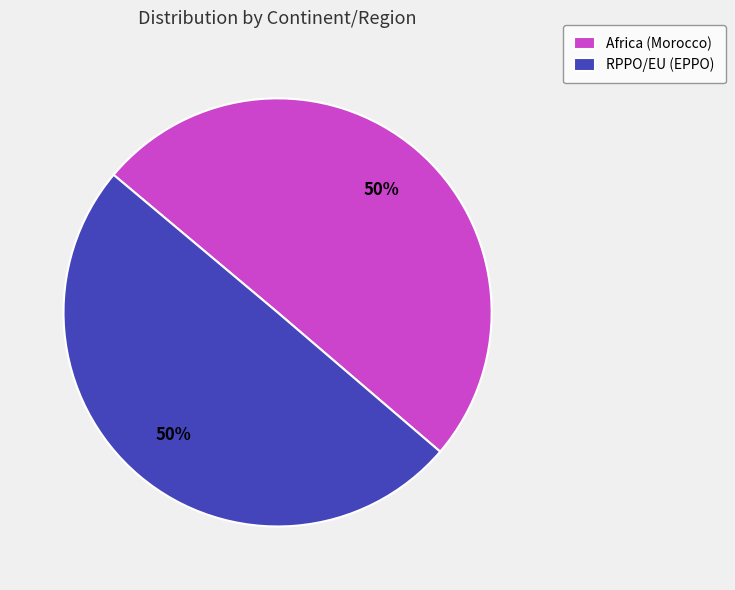

To the nearest percent, what portion does Africa (Morocco) represent?

50%